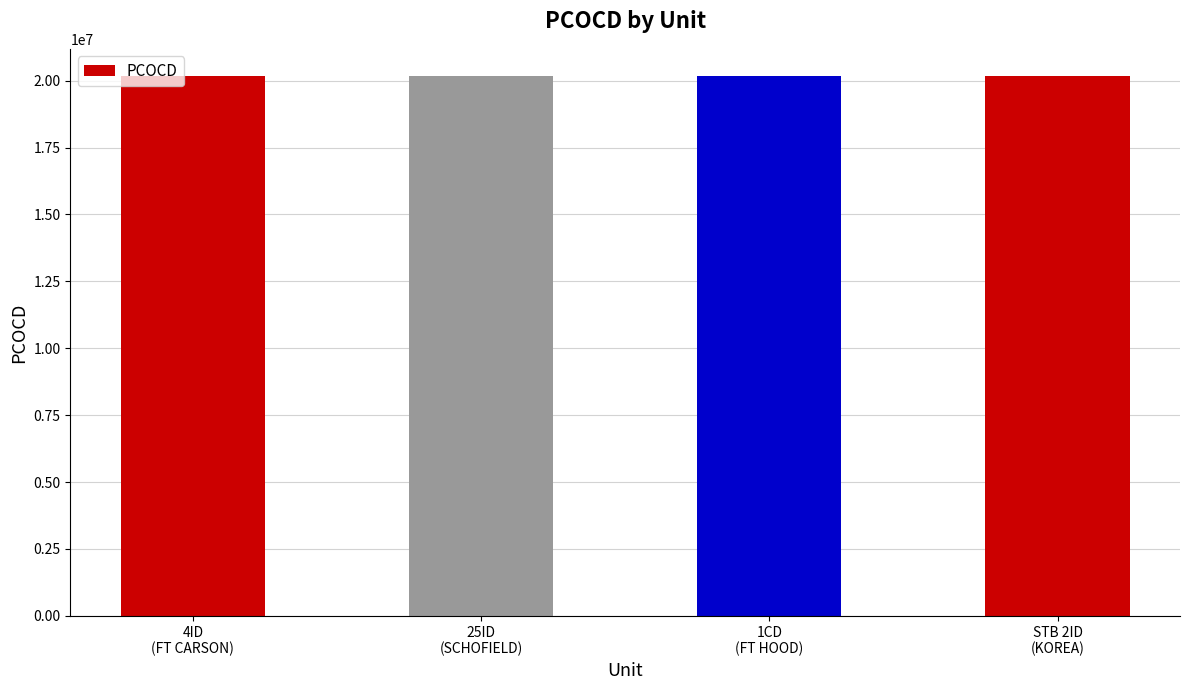

What value does the data have at 4ID
(FT CARSON), to the nearest 50?

20180500